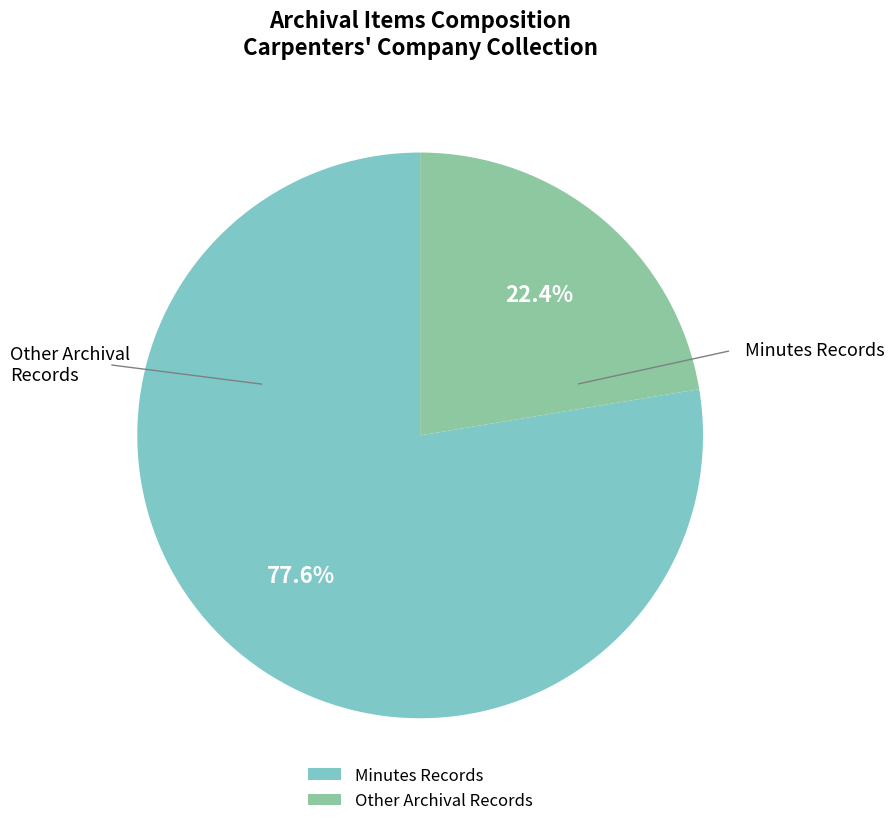

Between Minutes Records and Other Archival Records, which is larger?

Minutes Records